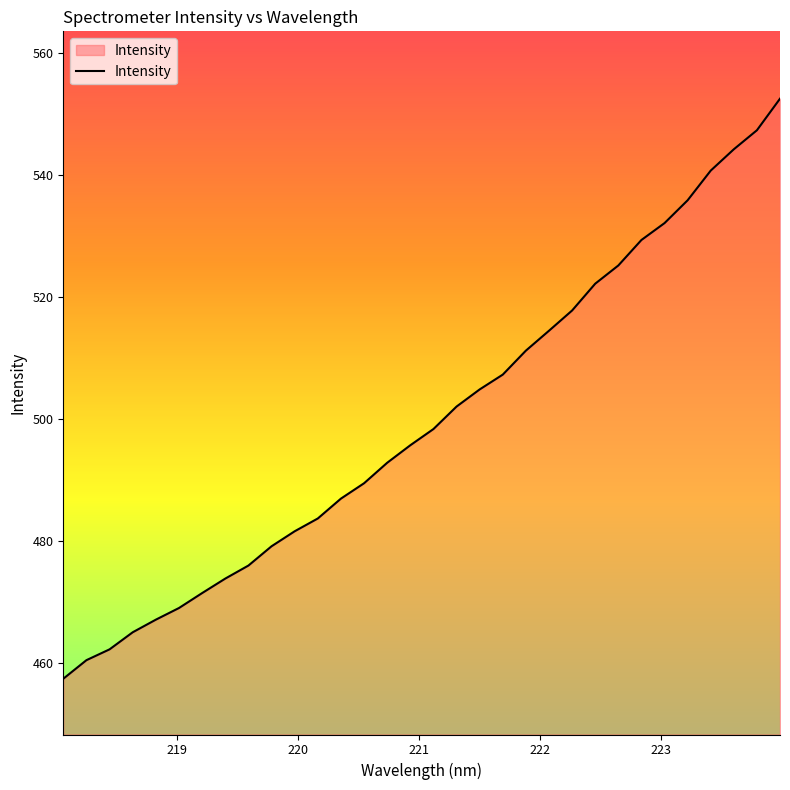

What is the greatest value displayed?

552.6